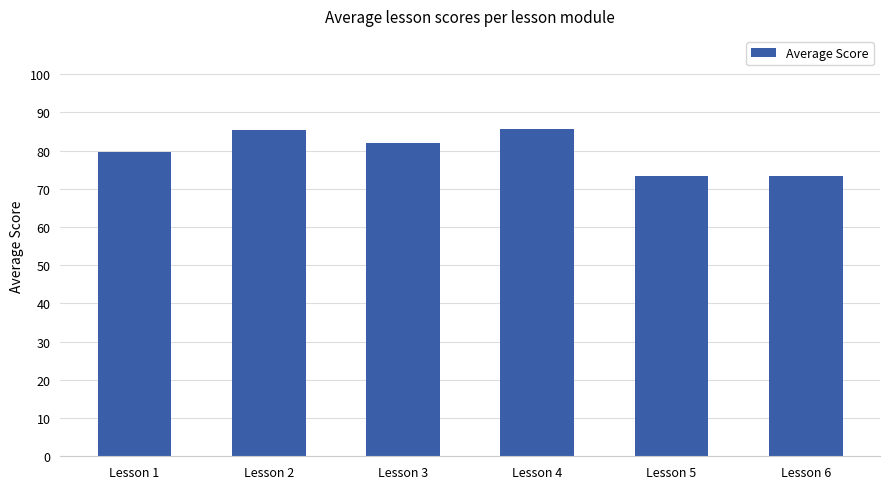

Does the chart contain stacked bars?

No